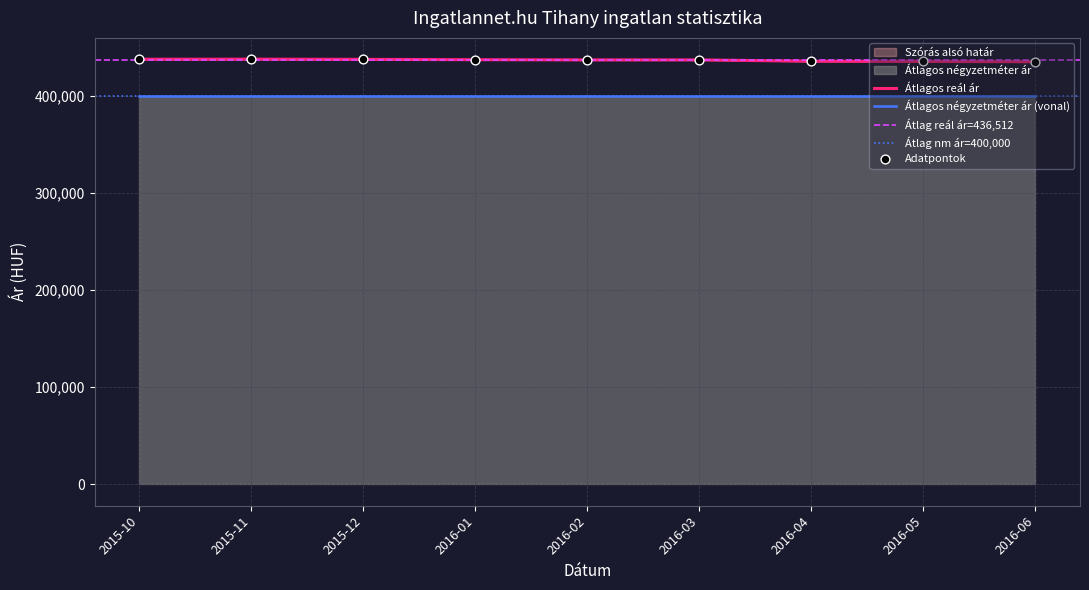

Which series has the largest Y range (max minus min)?

Szórás alsó határ